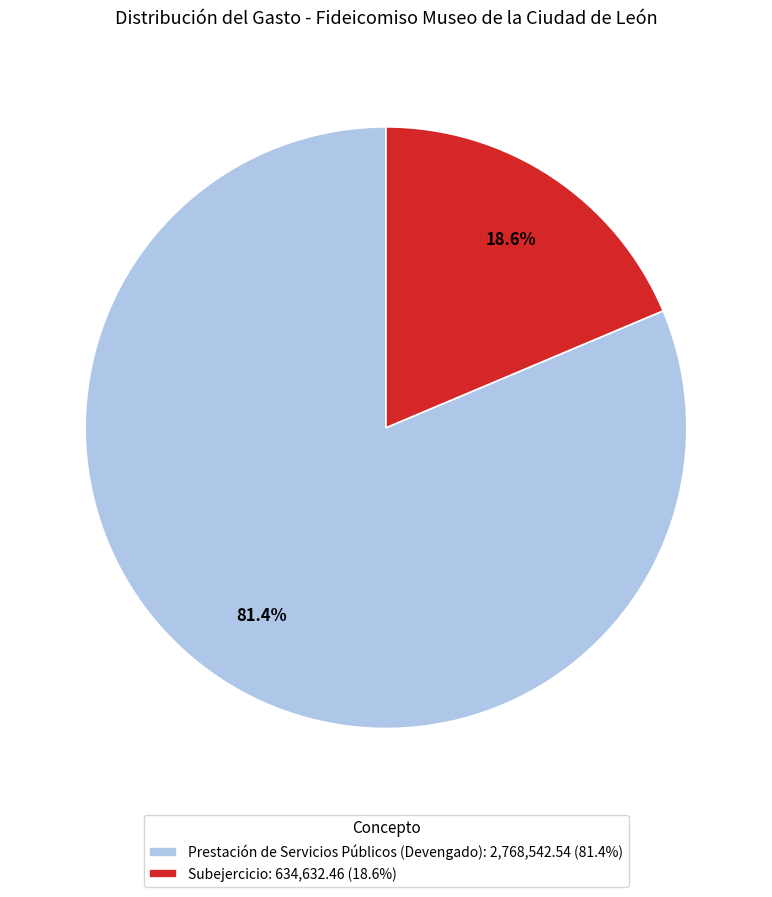

Does any single category account for the majority?

Yes